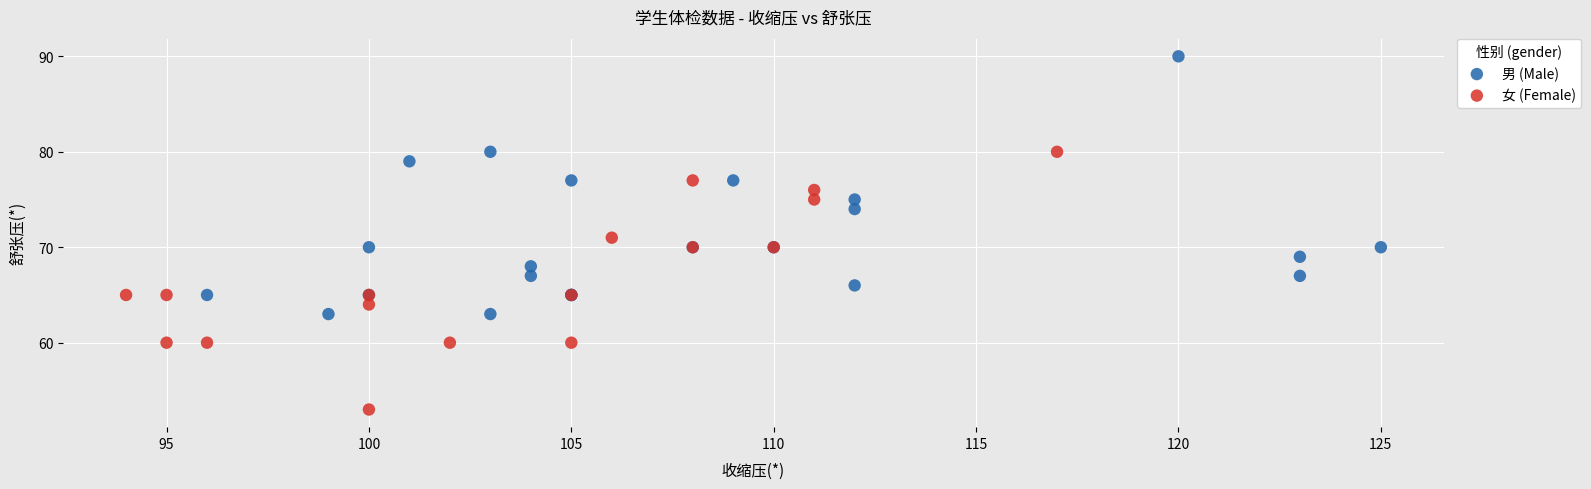

Which series reaches the maximum Y coordinate?

男 (Male)